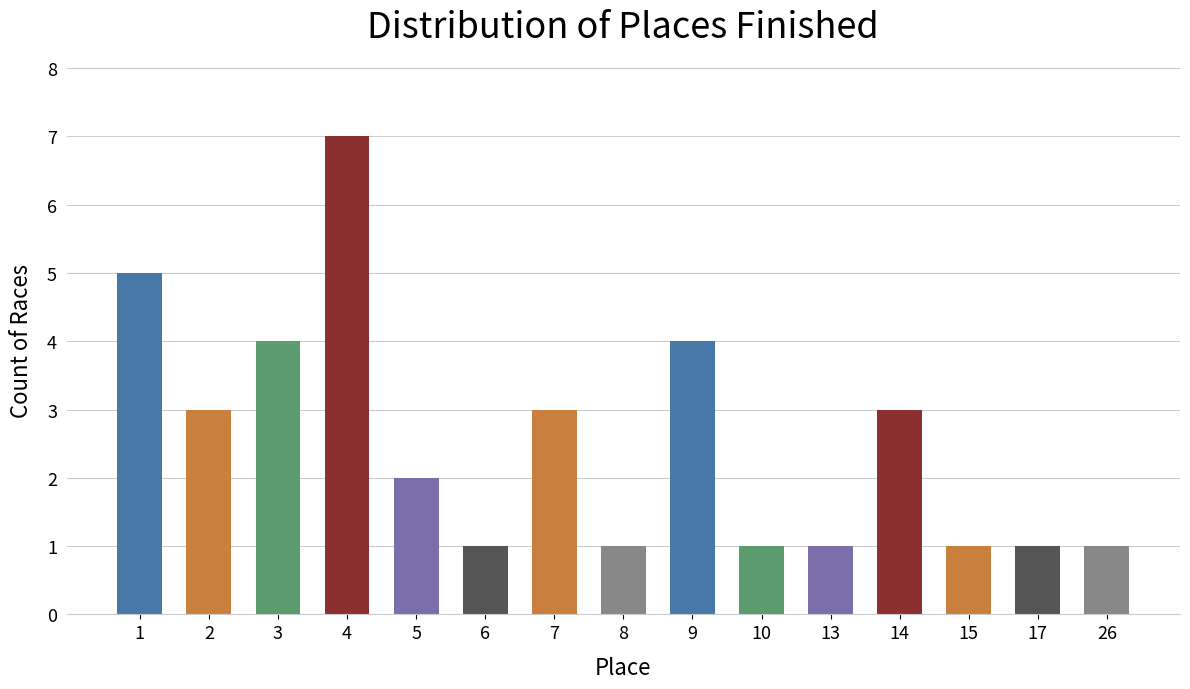

Which category has the highest value across all series?

4